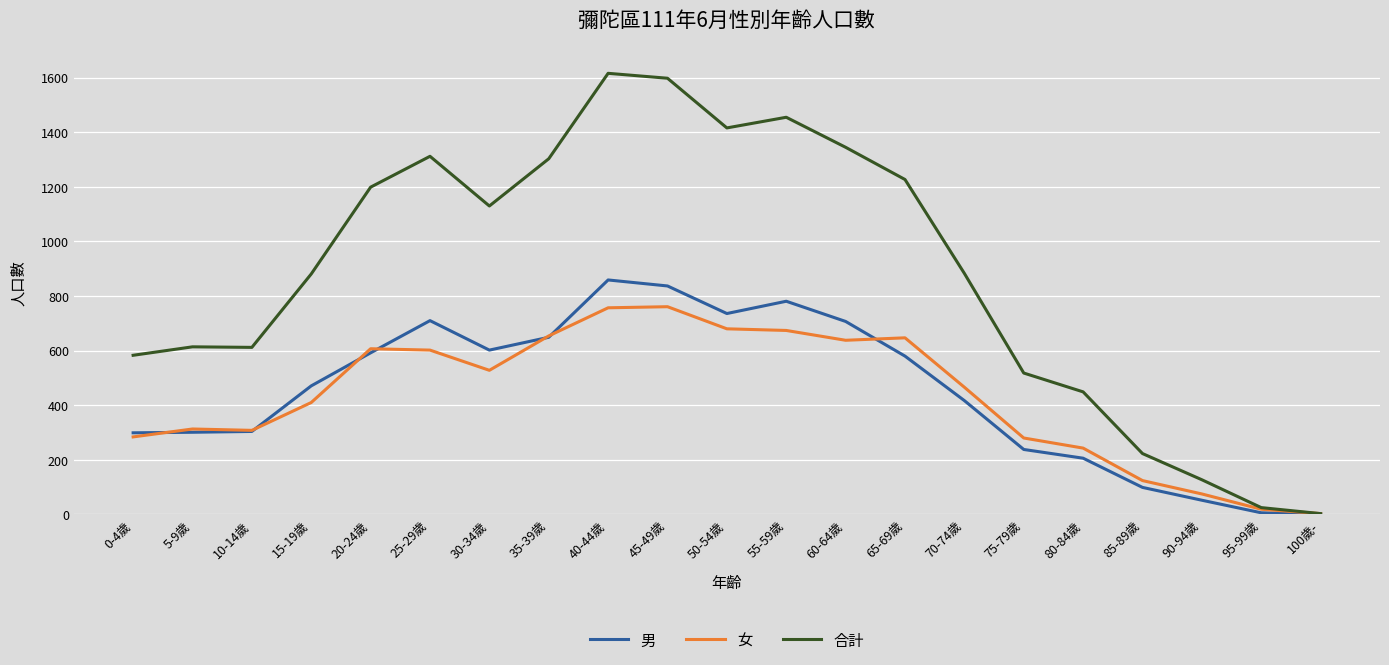

Which series has the largest range (max minus min)?

合計